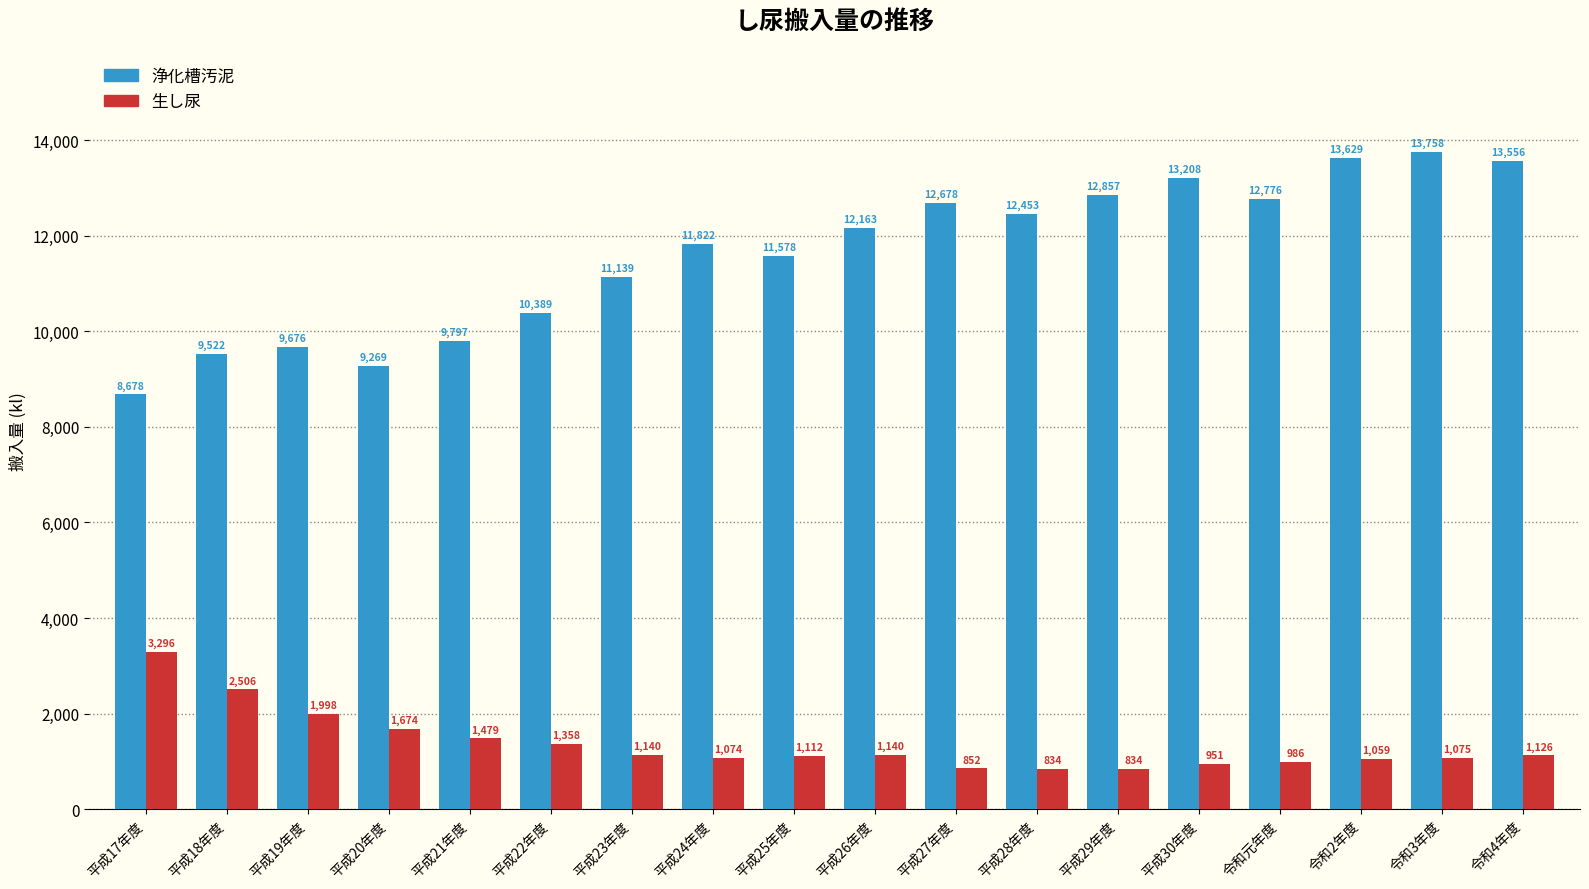

Which series has the widest spread of values?

浄化槽汚泥